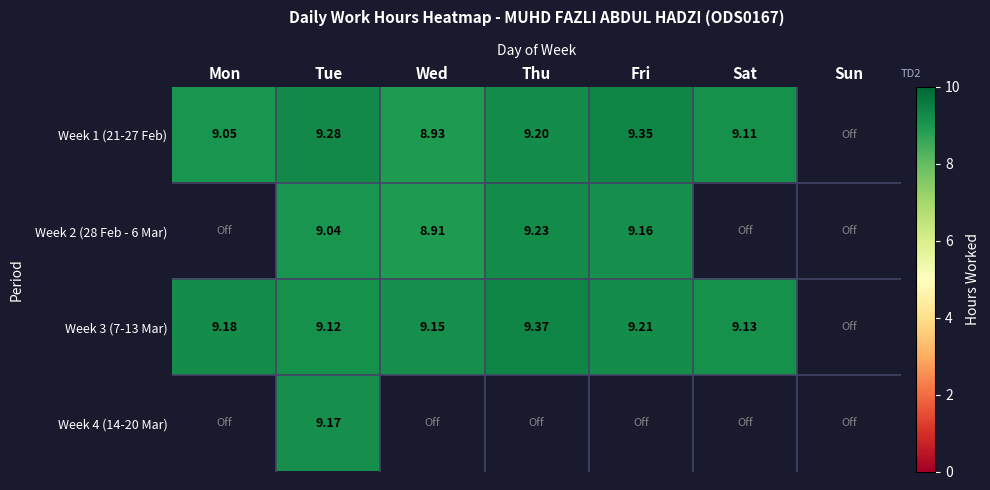

At which label does Week 2 (28 Feb - 6 Mar) reach its peak?

Thu